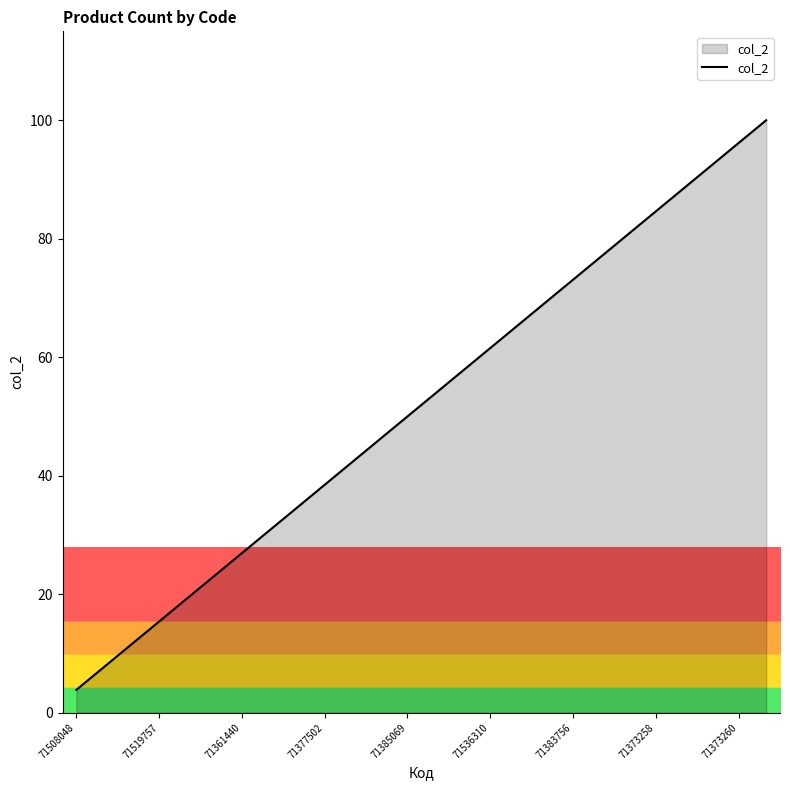

Count the number of values greater than 53.

13